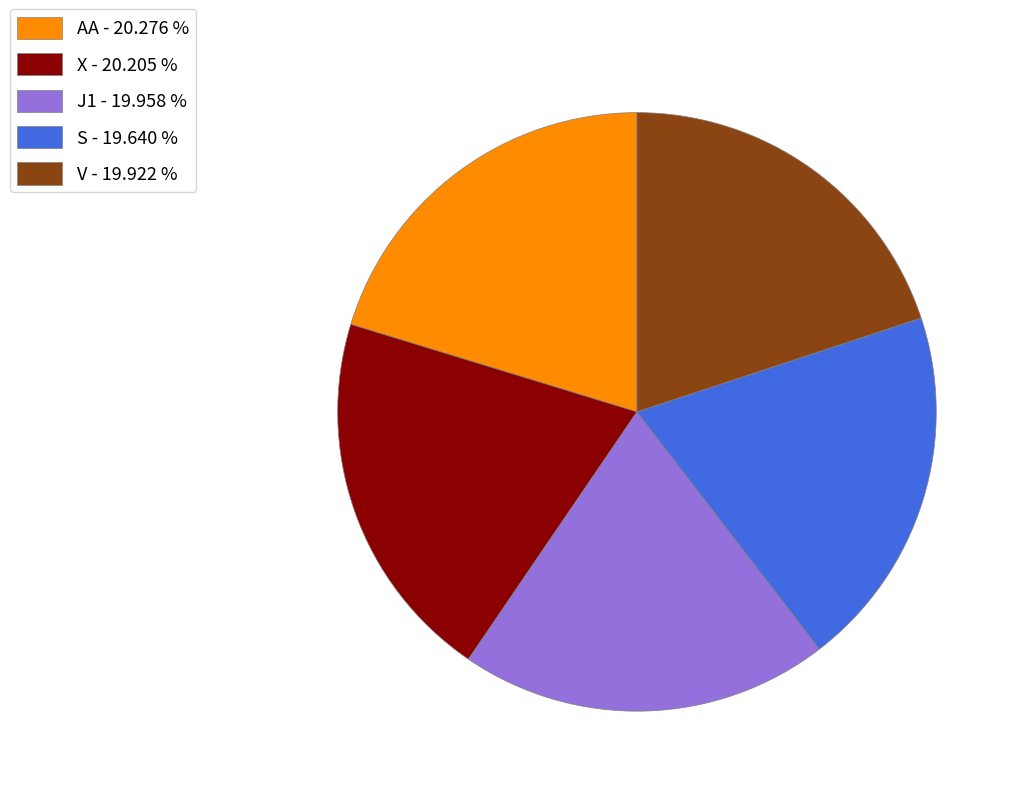

Approximately how many times larger is the value at V - 19.922 % compared to J1 - 19.958 %?

1.0